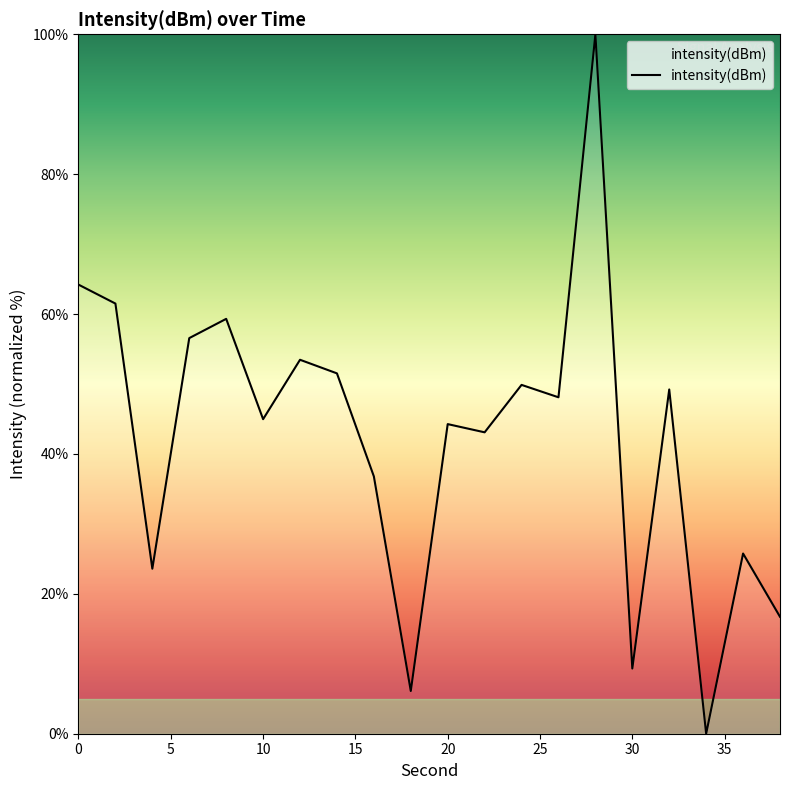

What is the difference between the maximum and minimum values?

100.0